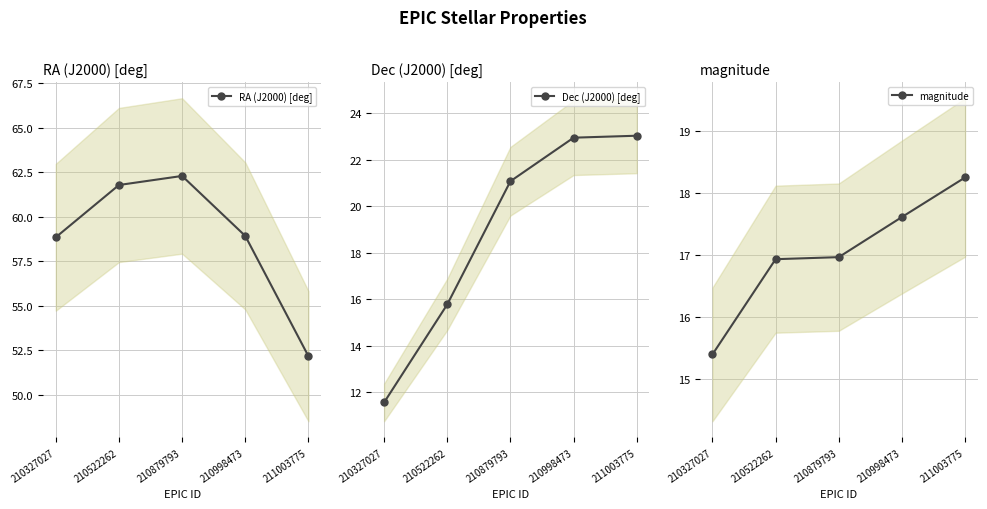

What is the spread (max minus min) of values at 210879793?

45.3